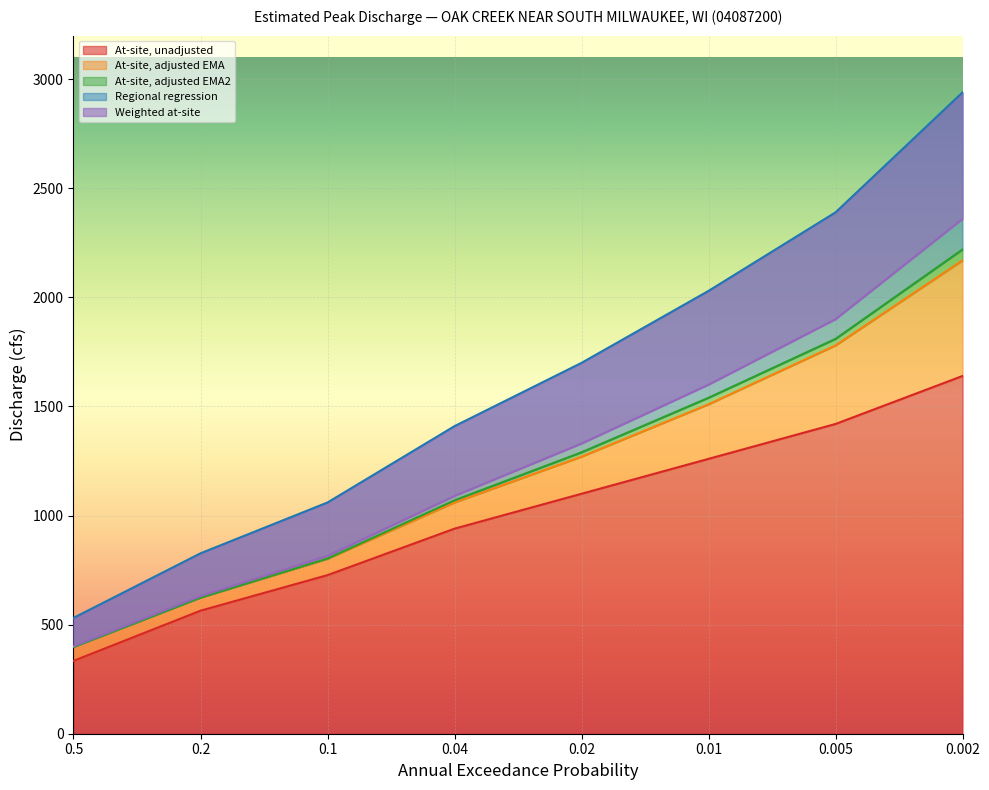

At how many categories does at least one series exceed 435?

8